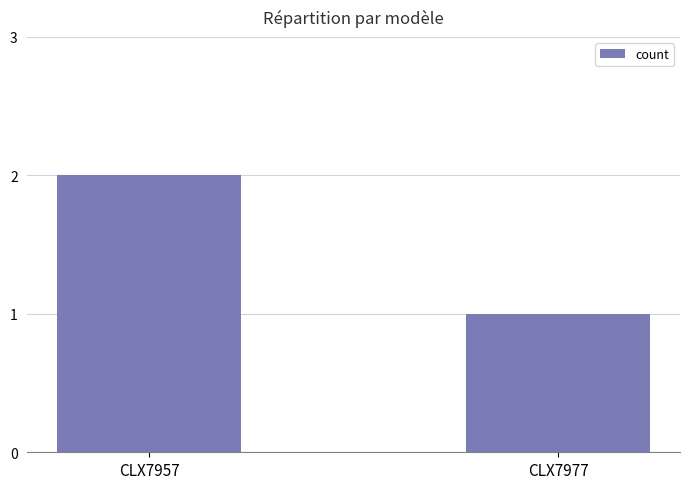

Rank the categories by value from highest to lowest.

CLX7957, CLX7977